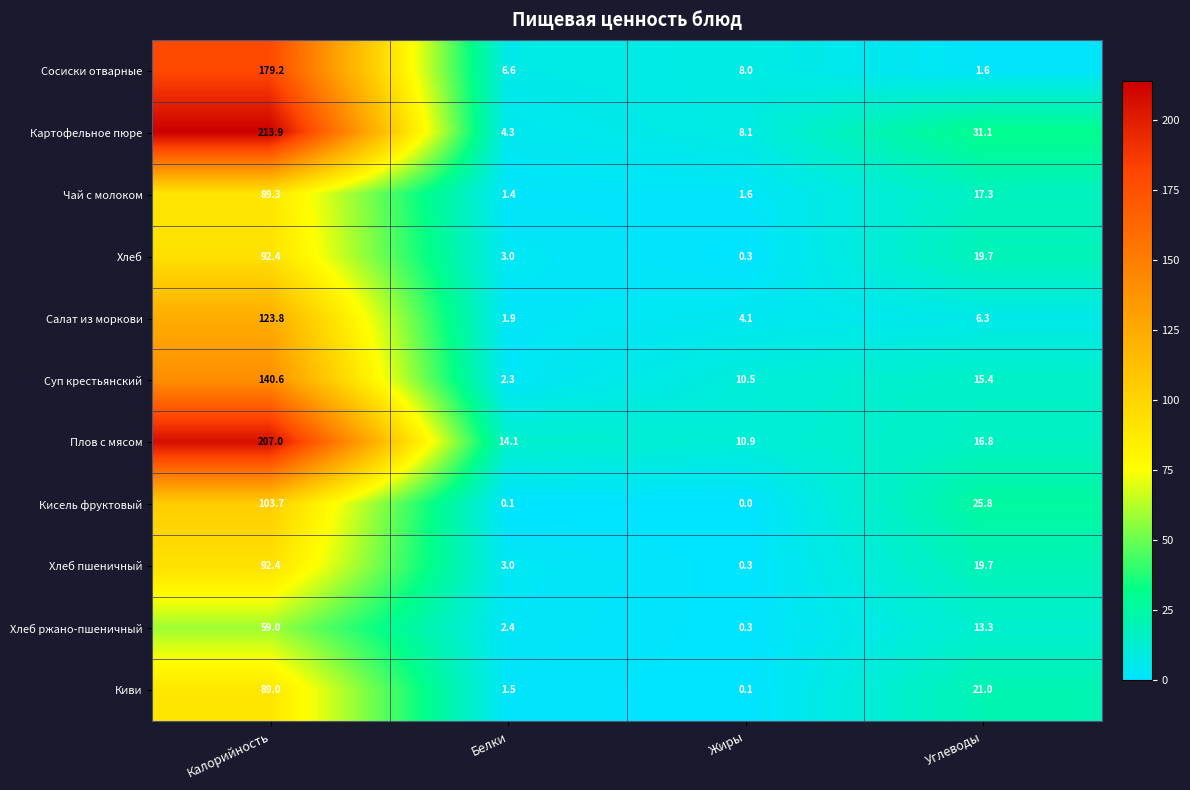

What is the lowest value of the Хлеб ржано-пшеничный series?

0.3